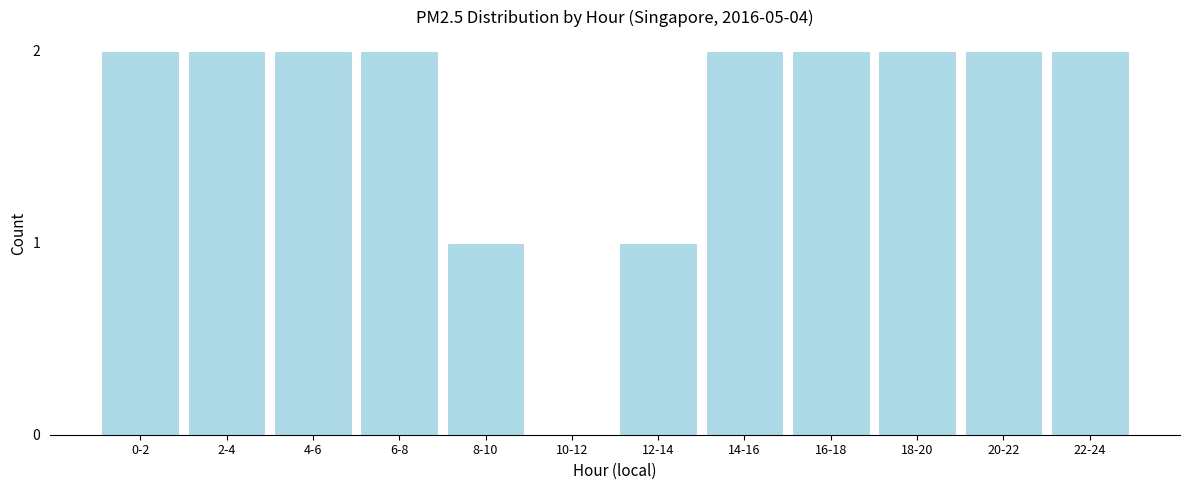

Reading left to right, list all the values displayed in this chart.

0-2=2	2-4=2	4-6=2	6-8=2	8-10=1	10-12=0	12-14=1	14-16=2	16-18=2	18-20=2	20-22=2	22-24=2